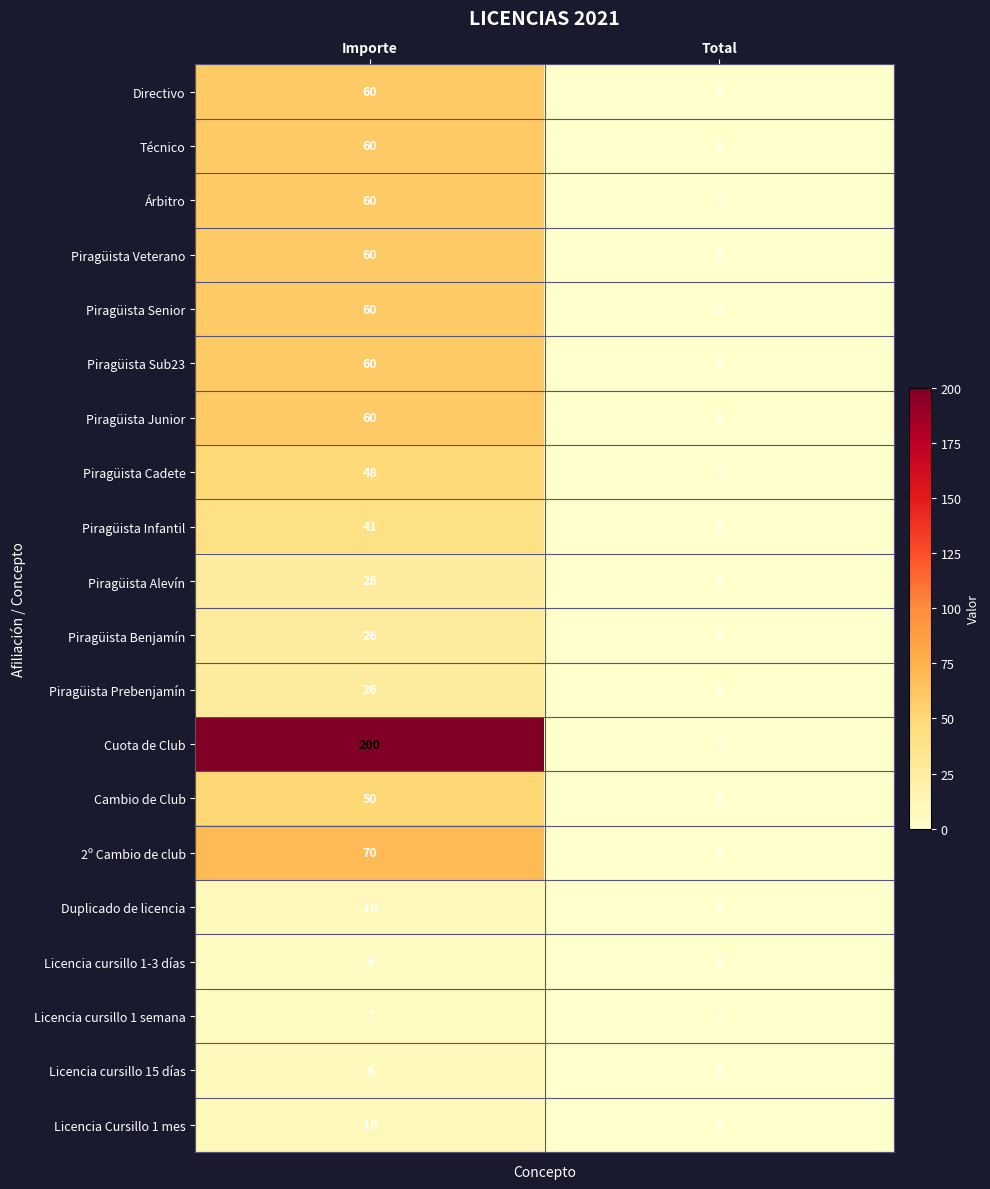

Rank the categories by Duplicado de licencia value from highest to lowest.

Importe, Total